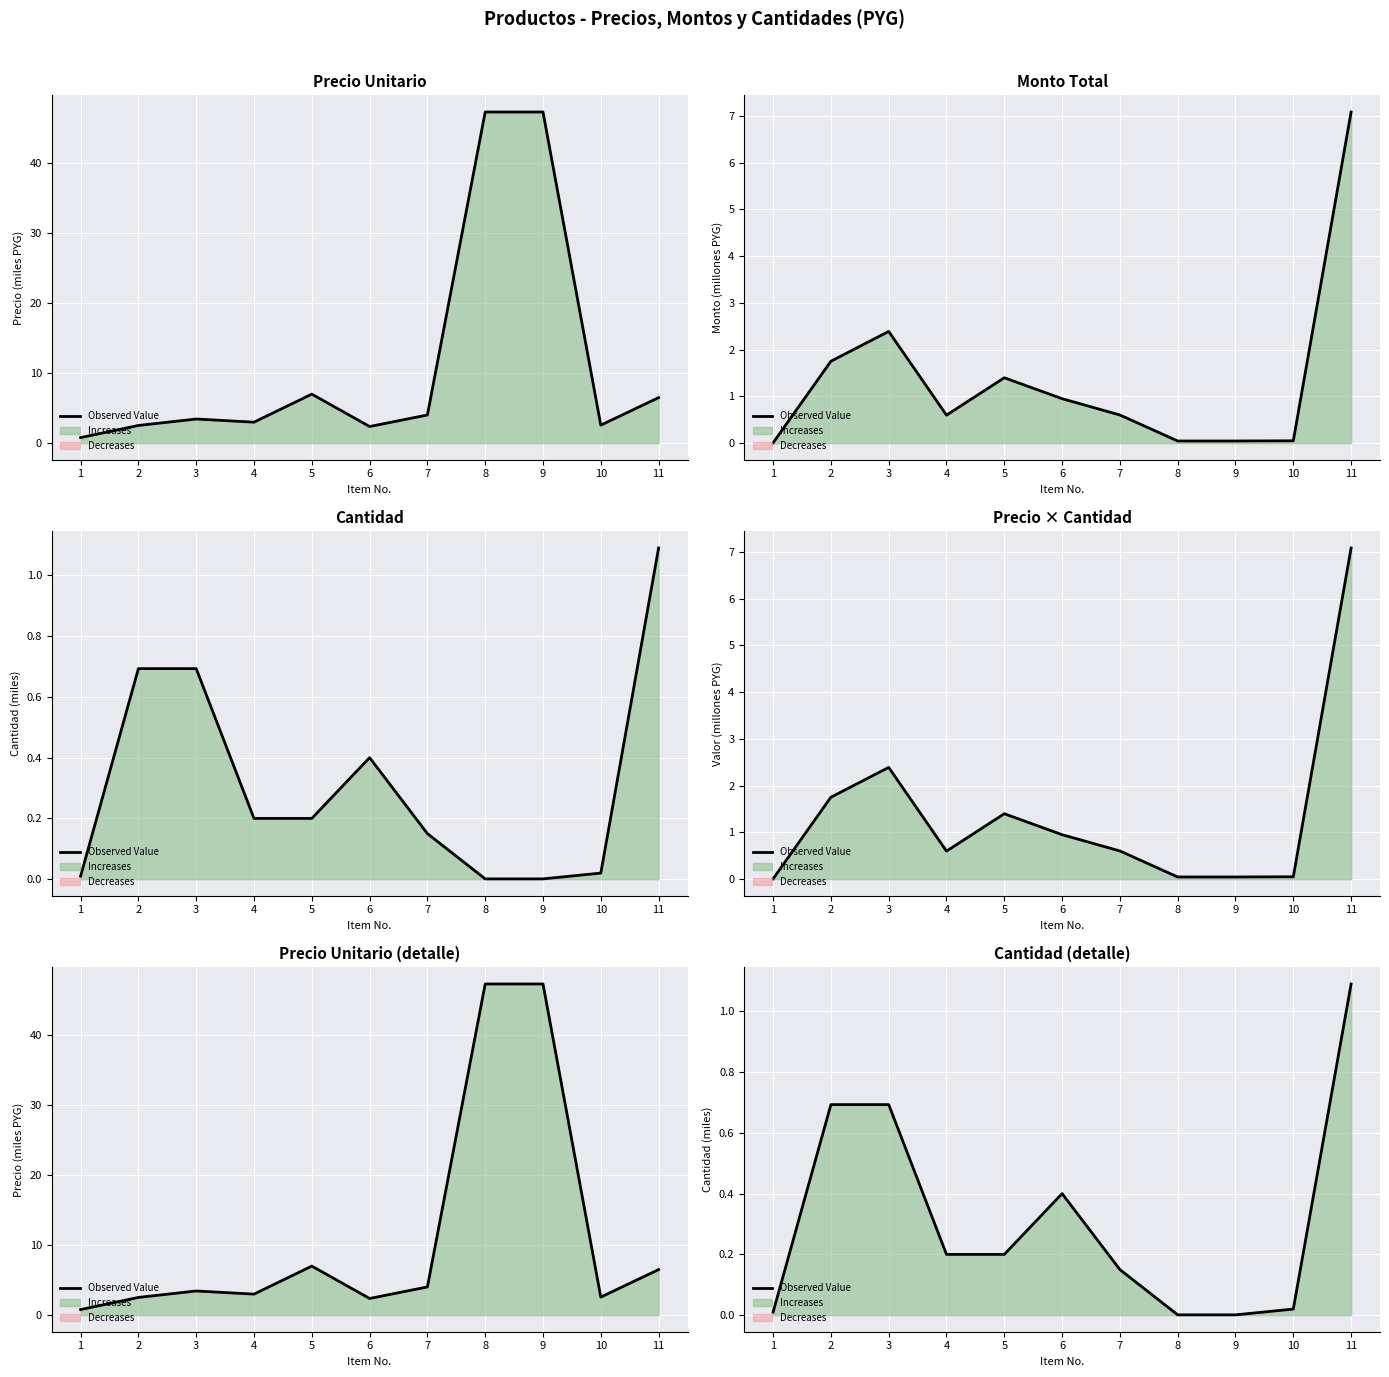

What is the difference between the maximum and minimum values?

1.1